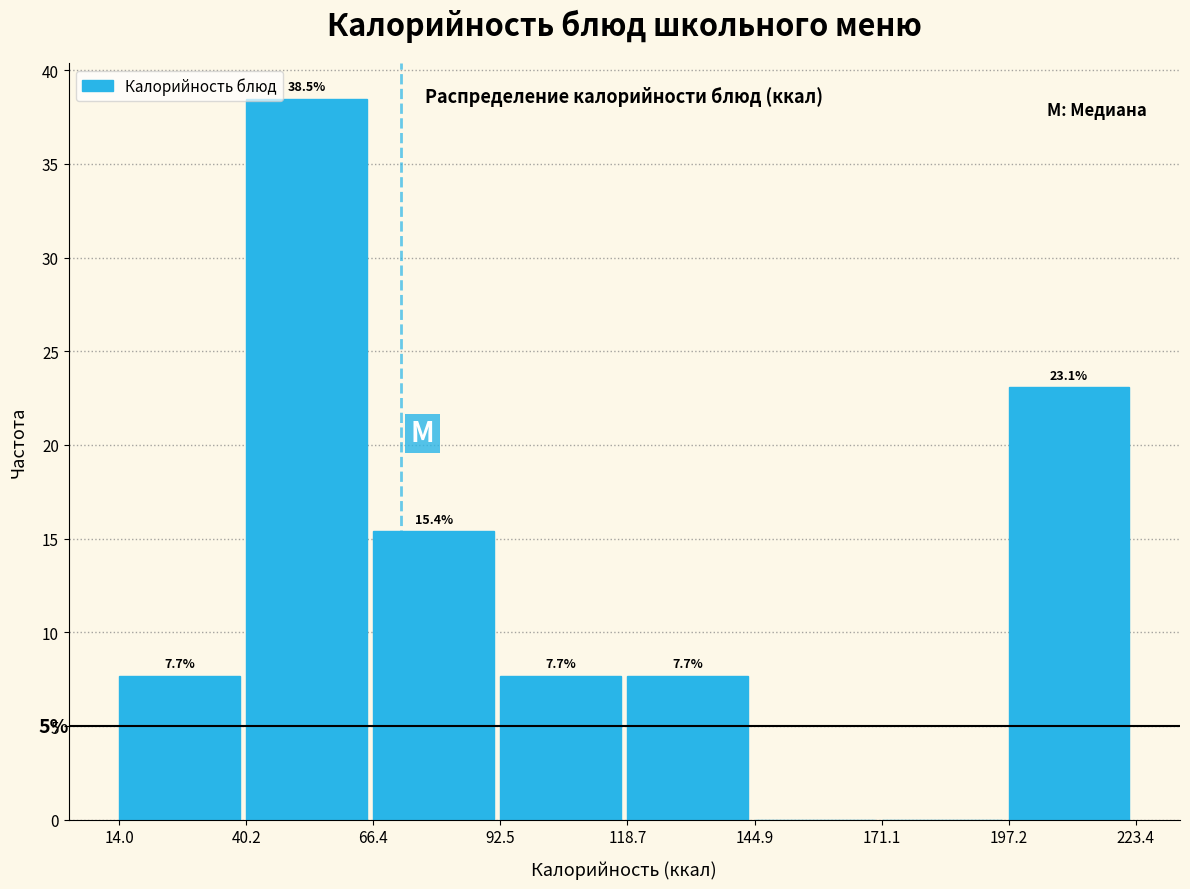

Over which range of the x-axis is the bar tallest?

40.2 to 66.4